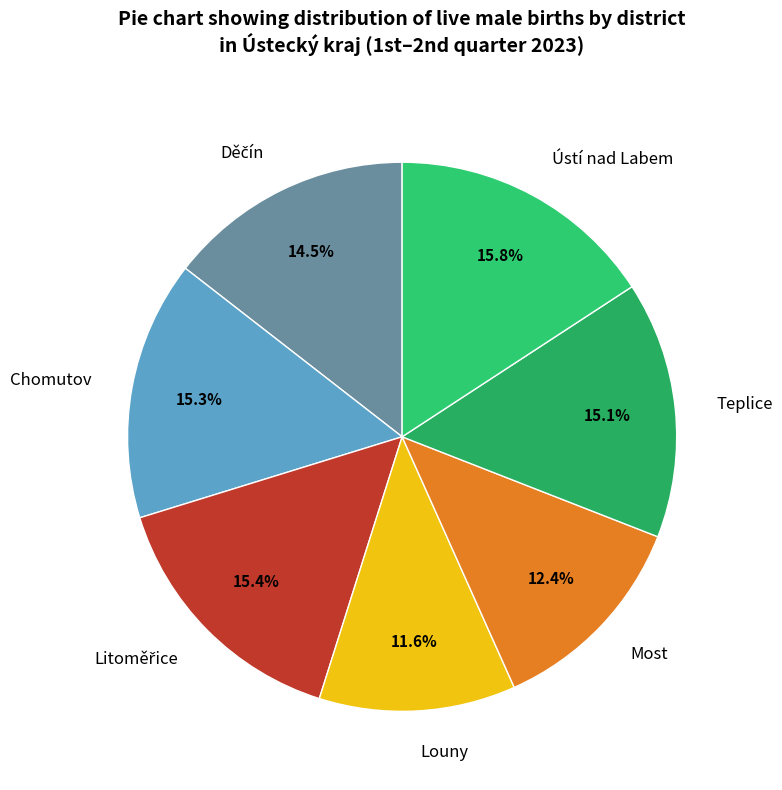

Does Ústí nad Labem represent more than half of the total?

No